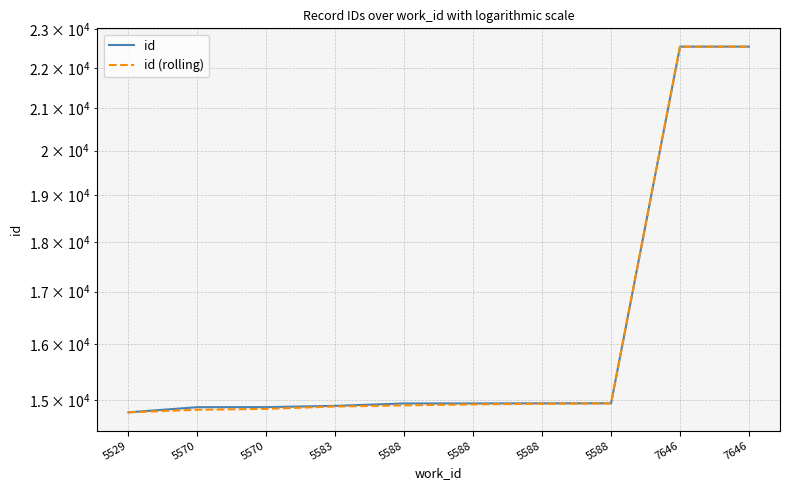

List the labels in order of id (rolling) value, largest first.

7646, 7646, 5588, 5588, 5588, 5588, 5583, 5570, 5570, 5529